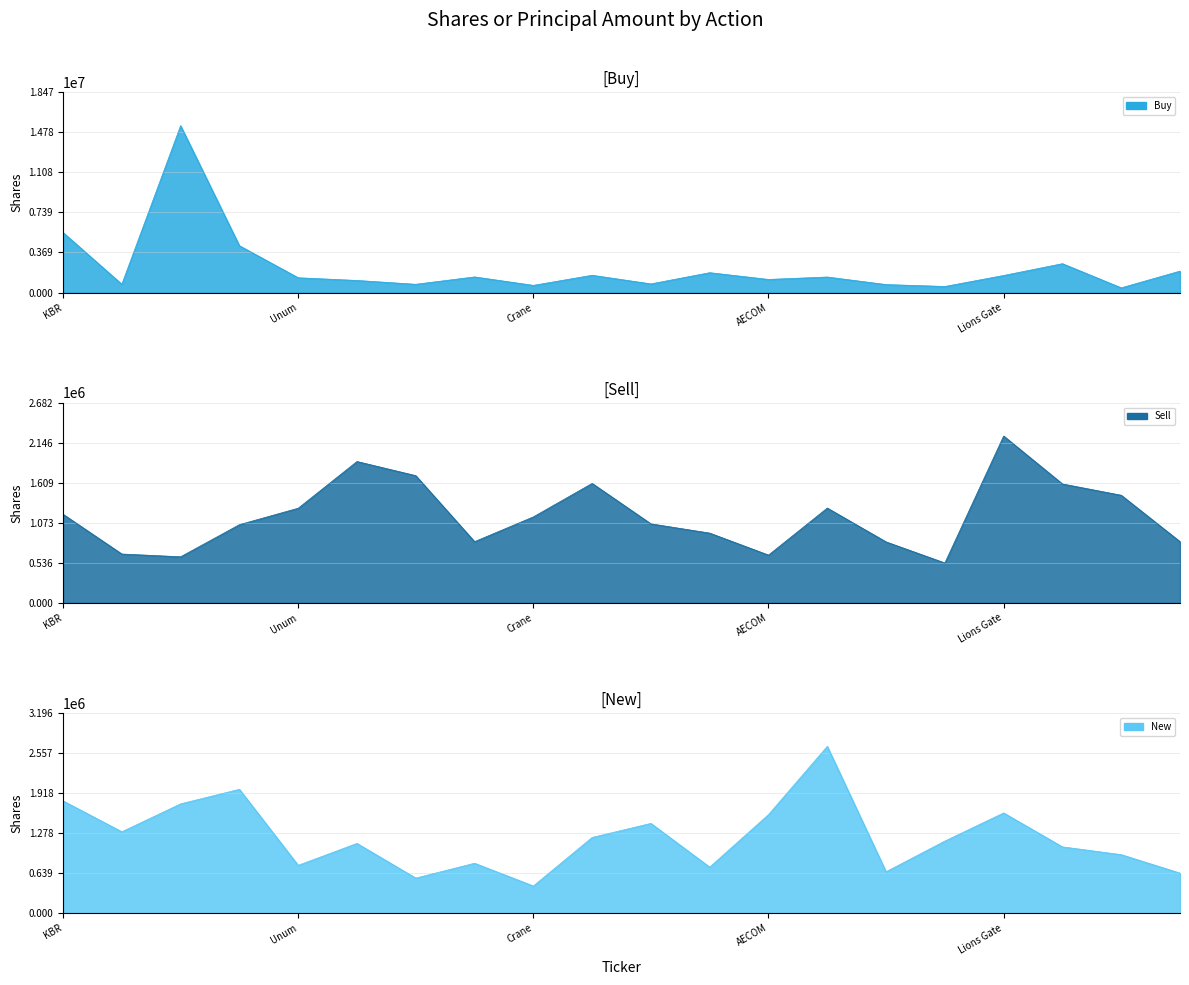

What is the approximate value of New at Visteon, to the nearest 50?

1299600